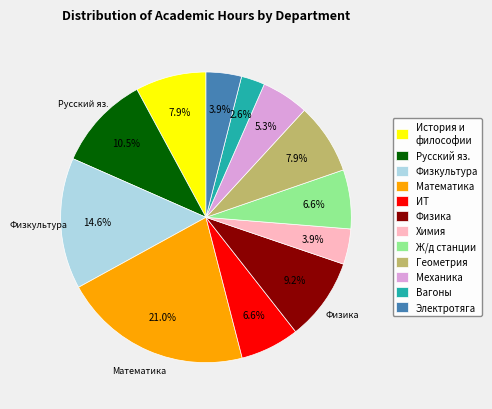

What is the ratio of the value at ИТ to the value at Русский яз.?

0.6